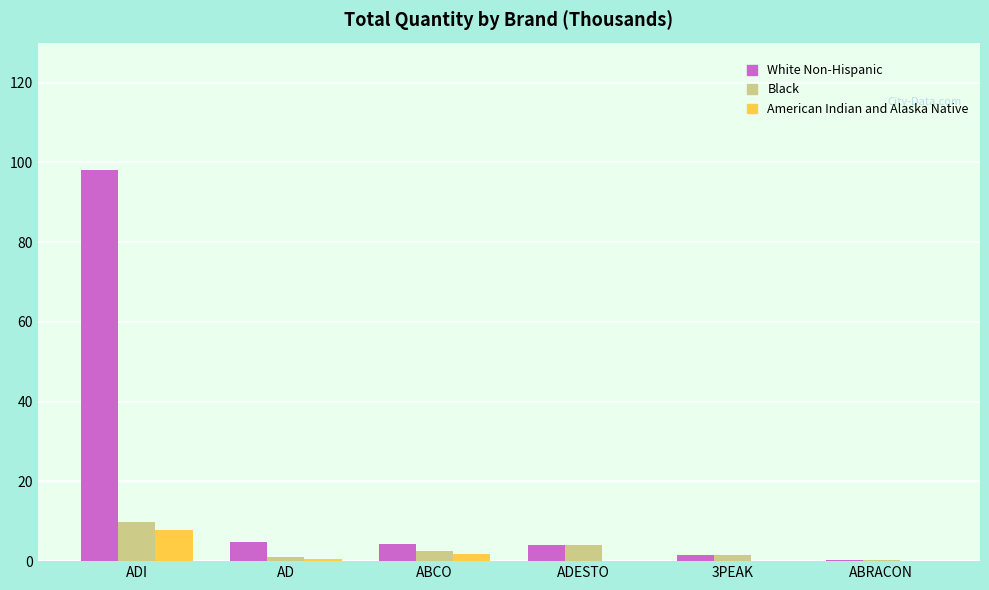

At which category is the sum across all series the highest?

ADI